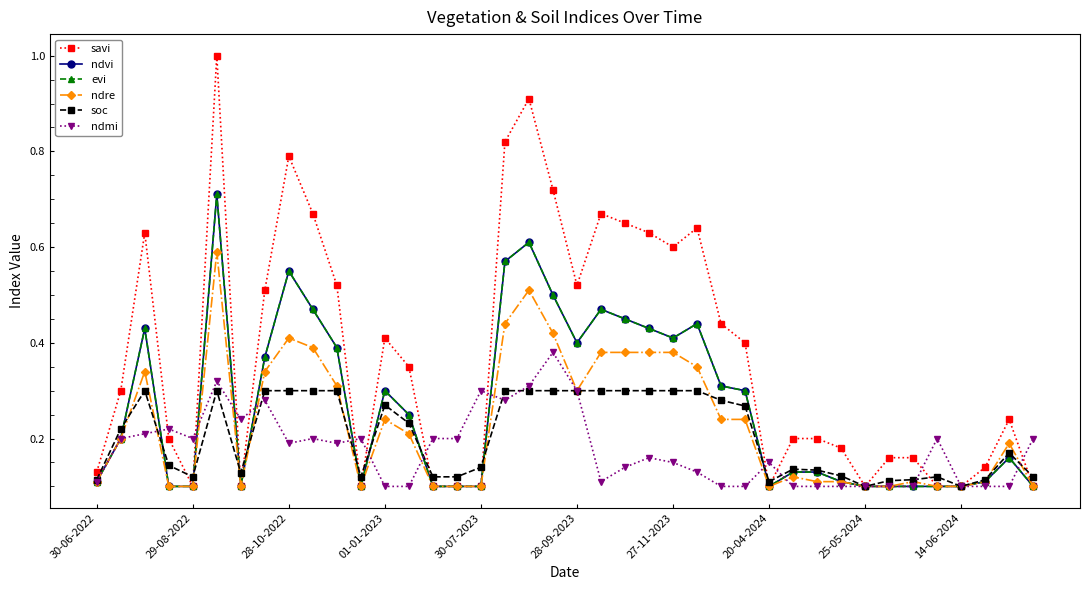

True or false: savi and soc intersect in this chart.

True